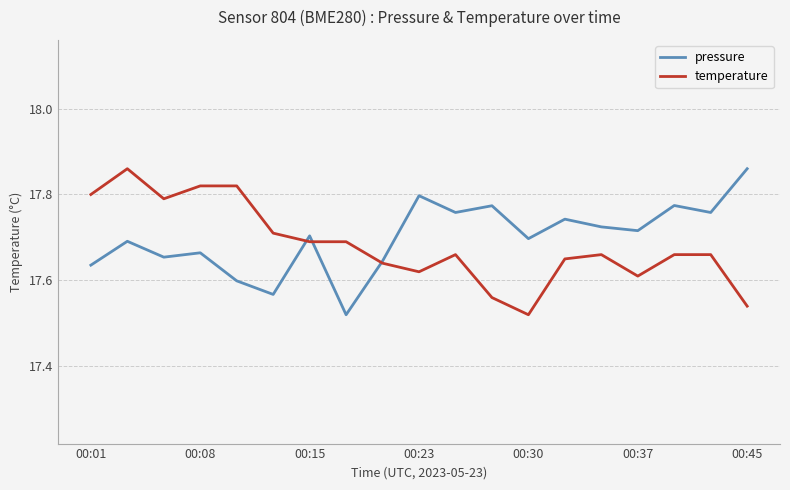

How many lines are shown in the chart?

2